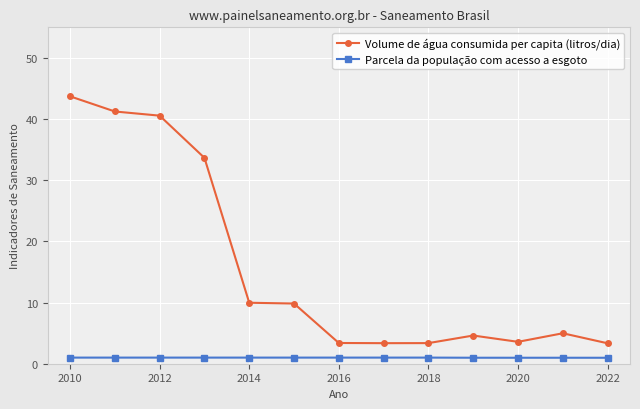

What is the average value of the Parcela da população com acesso a esgoto series?

1.0